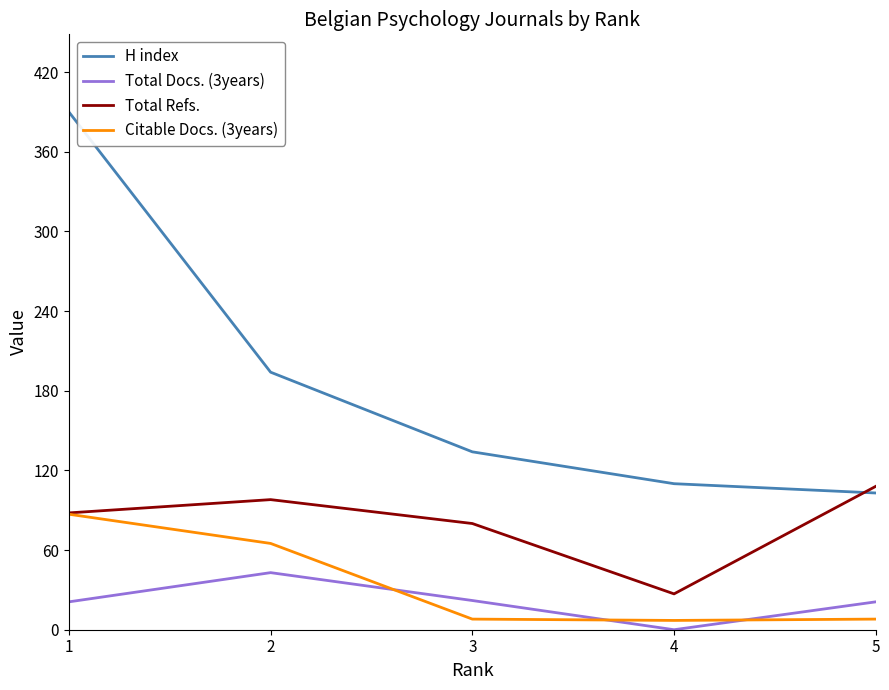

At which category is the sum across all series the highest?

1